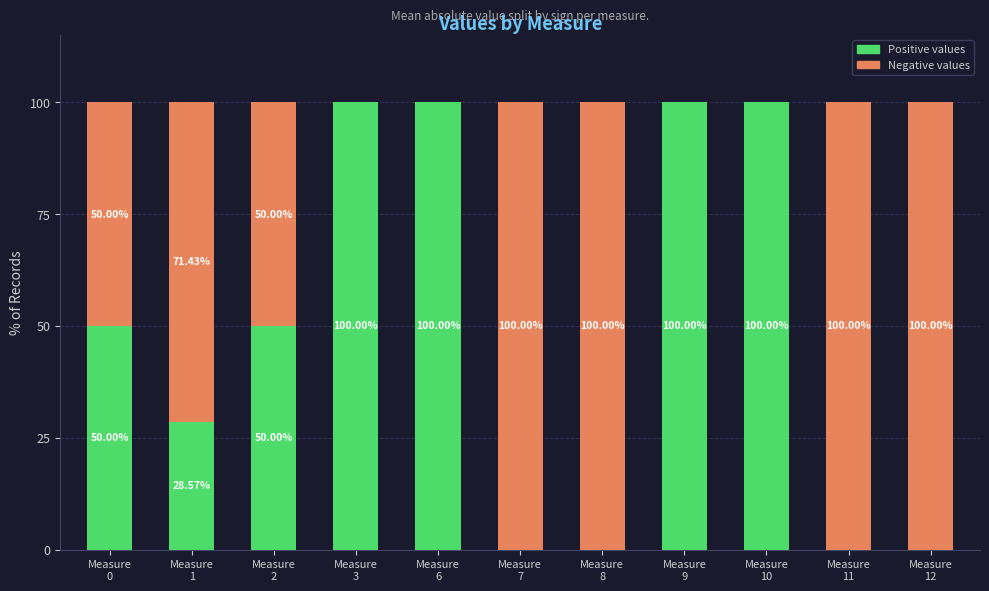

How many categories are shown in the chart?

11